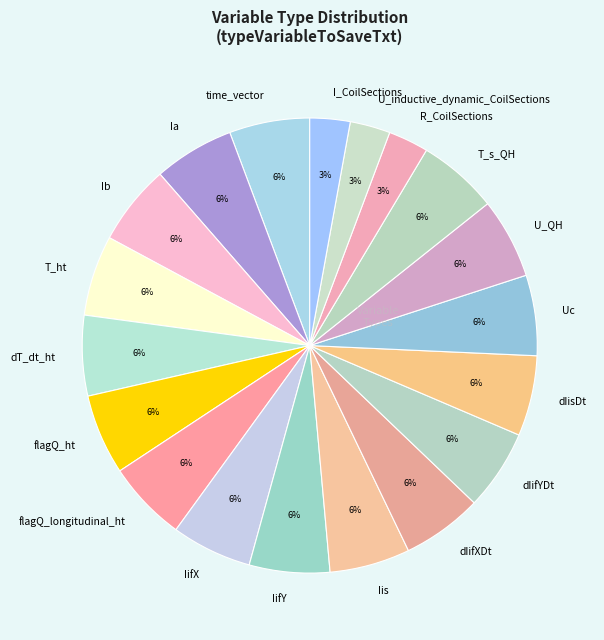

To the nearest percent, what percentage of the pie is flagQ_ht?

6%